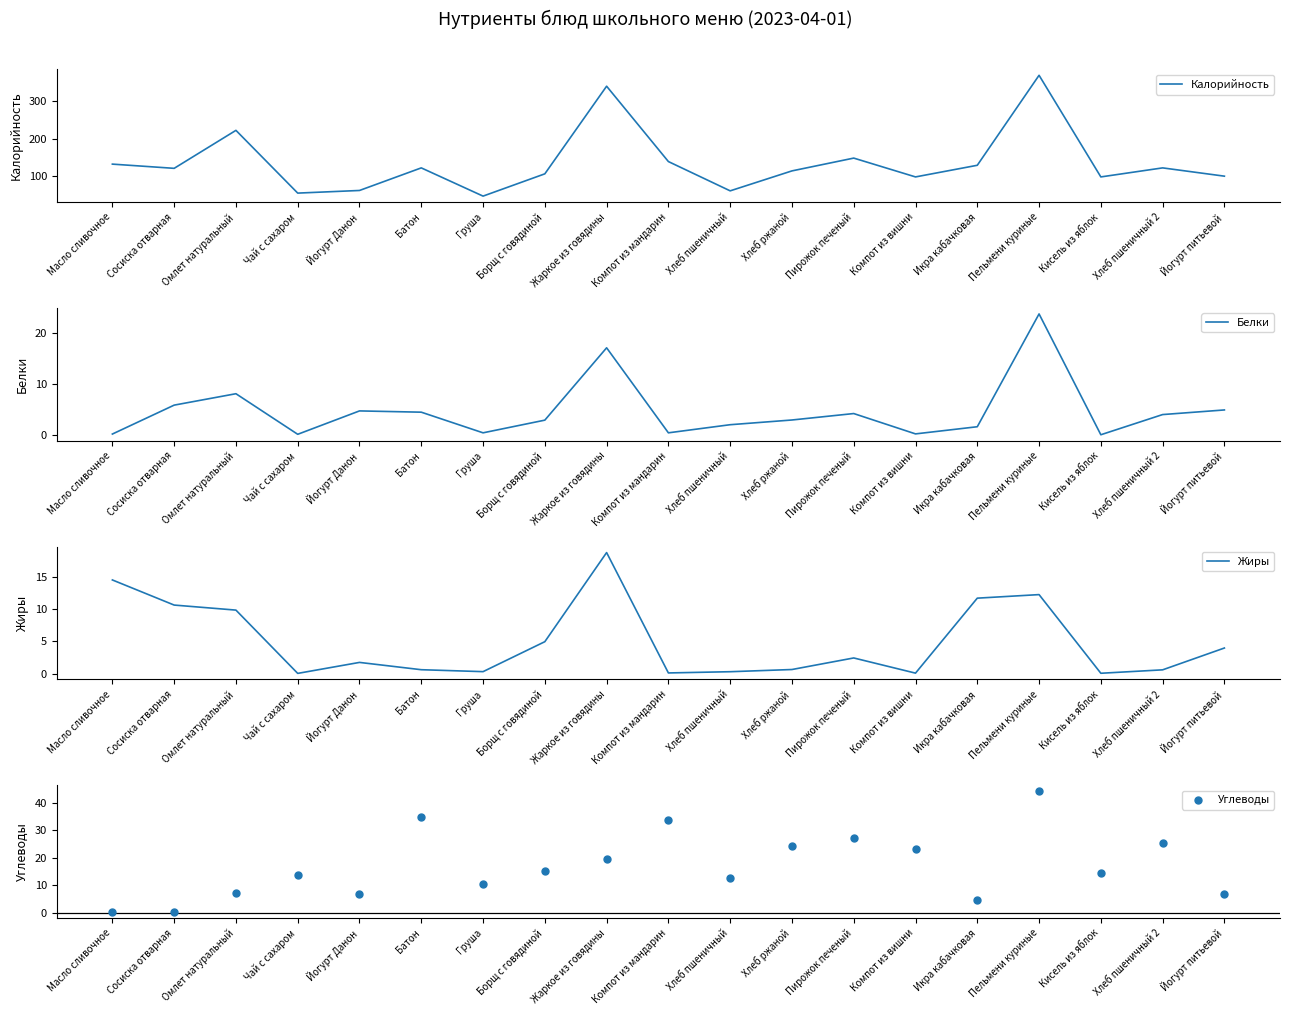

Which series has the widest spread of Y values?

Калорийность